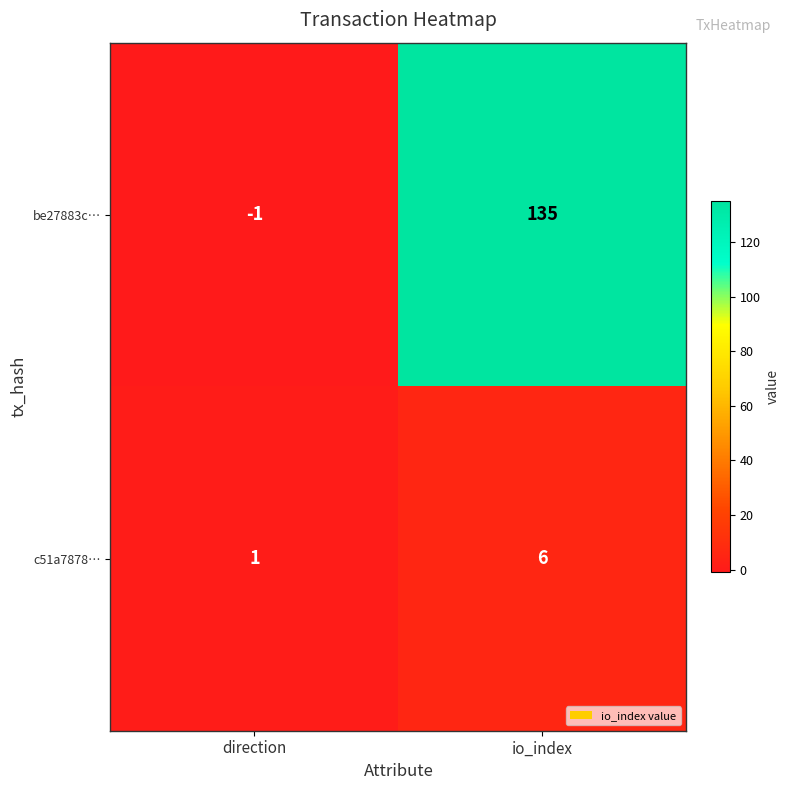

Which series has the largest range (max minus min)?

be27883c…